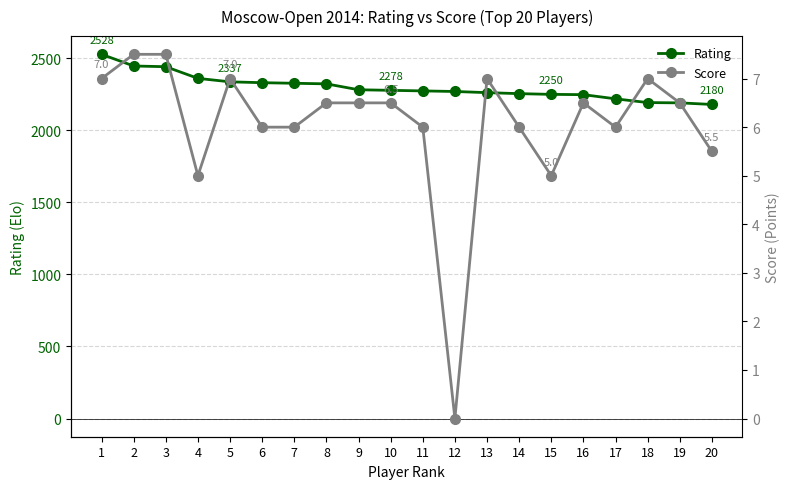

Which series has the largest total across all categories?

Rating